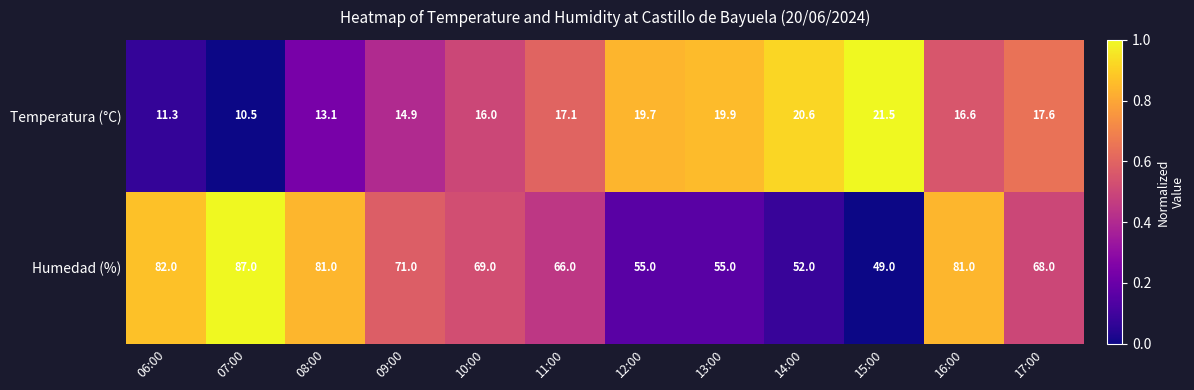

What is the difference between the second highest and second lowest values in the Temperatura (°C) series?

9.3